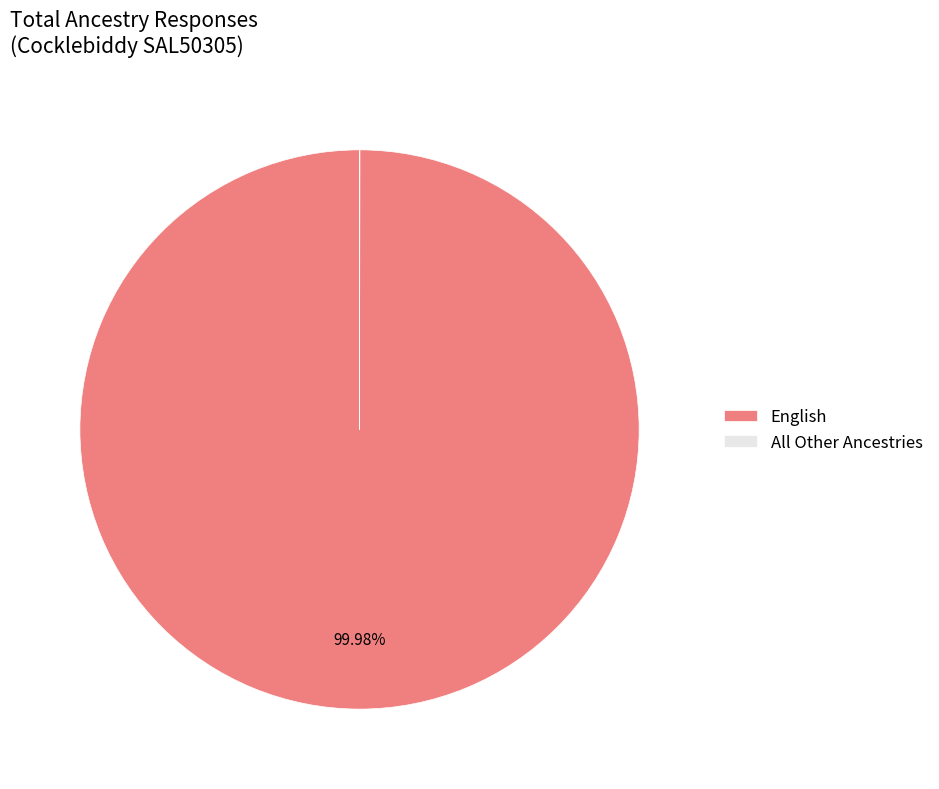

What is the largest slice in the pie chart?

English